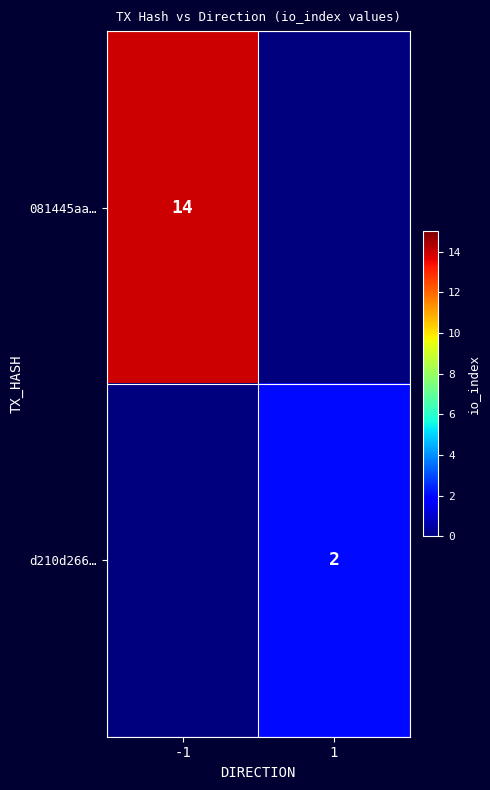

How many series are shown in this chart?

2